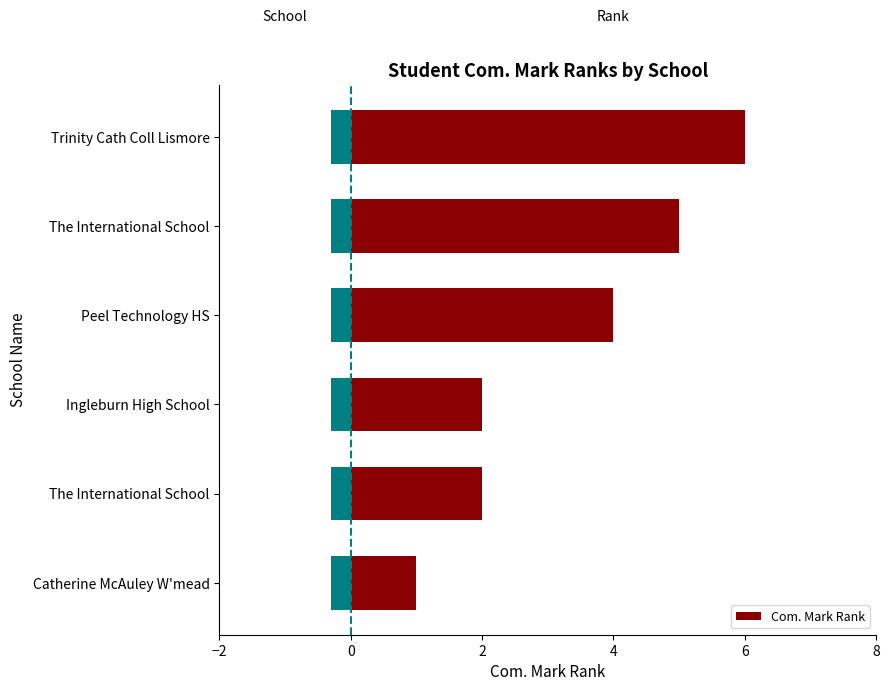

What value does the data have at Ingleburn High School?

2